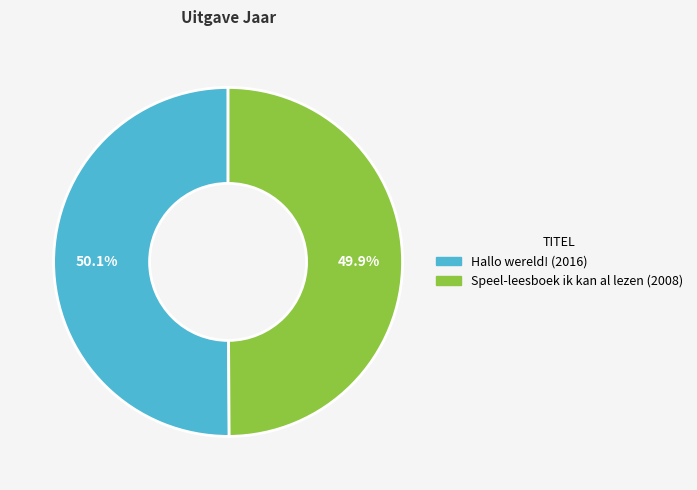

Approximately how many times larger is the value at Speel-leesboek ik kan al lezen compared to Hallo wereld!?

1.0